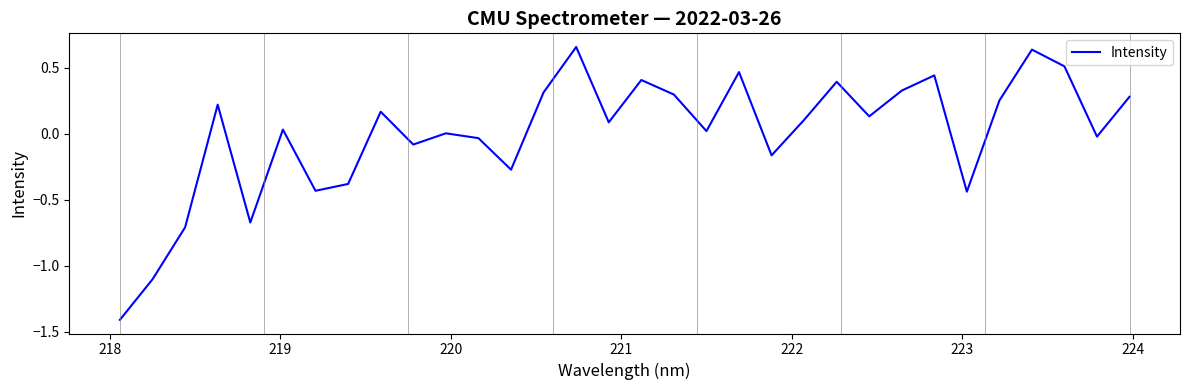

What is the difference between the maximum and minimum values?

2.1